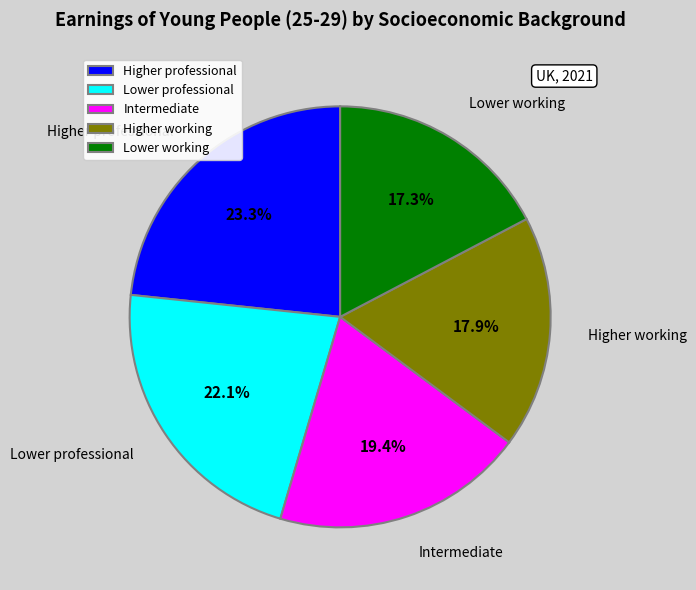

Do Lower professional and Intermediate together represent more than half of the pie?

No